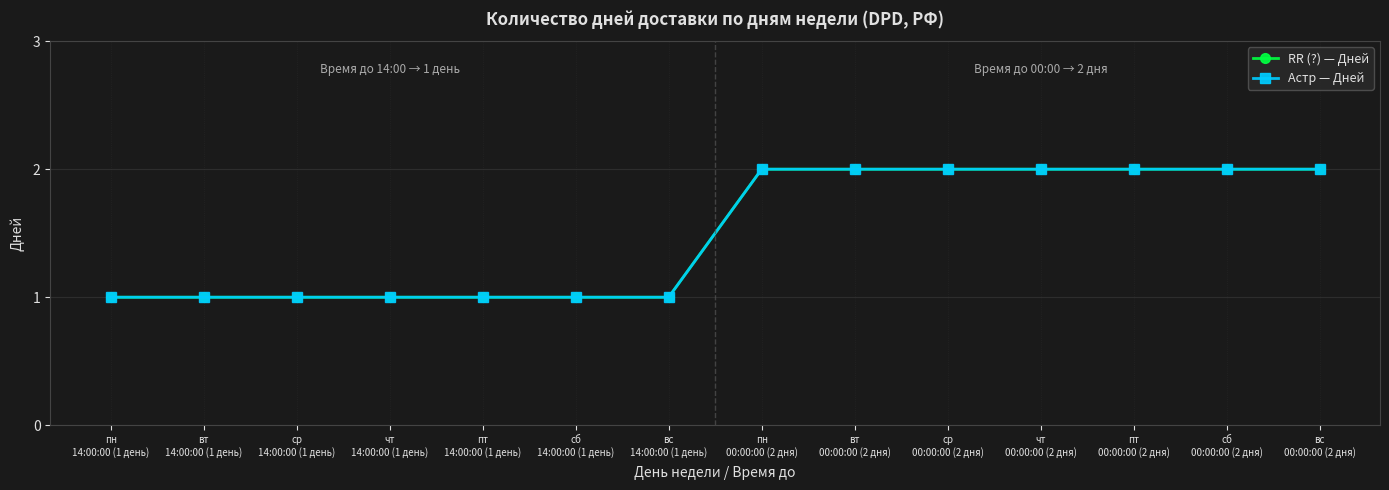

Reading left to right, extract all data points from this chart.

RR (?) — Дней: пн
14:00:00 (1 день)=1	вт
14:00:00 (1 день)=1	ср
14:00:00 (1 день)=1	чт
14:00:00 (1 день)=1	пт
14:00:00 (1 день)=1	сб
14:00:00 (1 день)=1	вс
14:00:00 (1 день)=1	пн
00:00:00 (2 дня)=2	вт
00:00:00 (2 дня)=2	ср
00:00:00 (2 дня)=2	чт
00:00:00 (2 дня)=2	пт
00:00:00 (2 дня)=2	сб
00:00:00 (2 дня)=2	вс
00:00:00 (2 дня)=2
Астр — Дней: пн
14:00:00 (1 день)=1	вт
14:00:00 (1 день)=1	ср
14:00:00 (1 день)=1	чт
14:00:00 (1 день)=1	пт
14:00:00 (1 день)=1	сб
14:00:00 (1 день)=1	вс
14:00:00 (1 день)=1	пн
00:00:00 (2 дня)=2	вт
00:00:00 (2 дня)=2	ср
00:00:00 (2 дня)=2	чт
00:00:00 (2 дня)=2	пт
00:00:00 (2 дня)=2	сб
00:00:00 (2 дня)=2	вс
00:00:00 (2 дня)=2